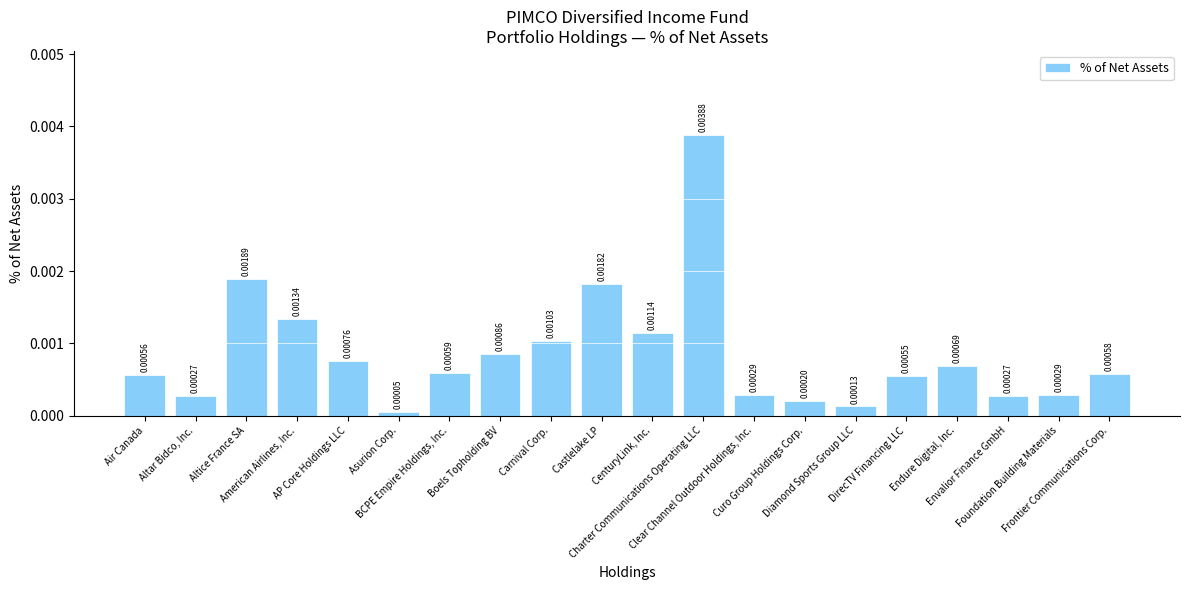

Which label corresponds to the smallest value in the chart?

Asurion Corp.